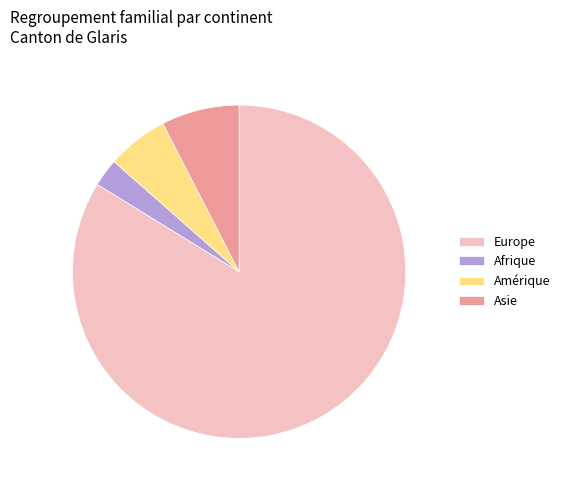

Which has a higher value, Afrique or Europe?

Europe